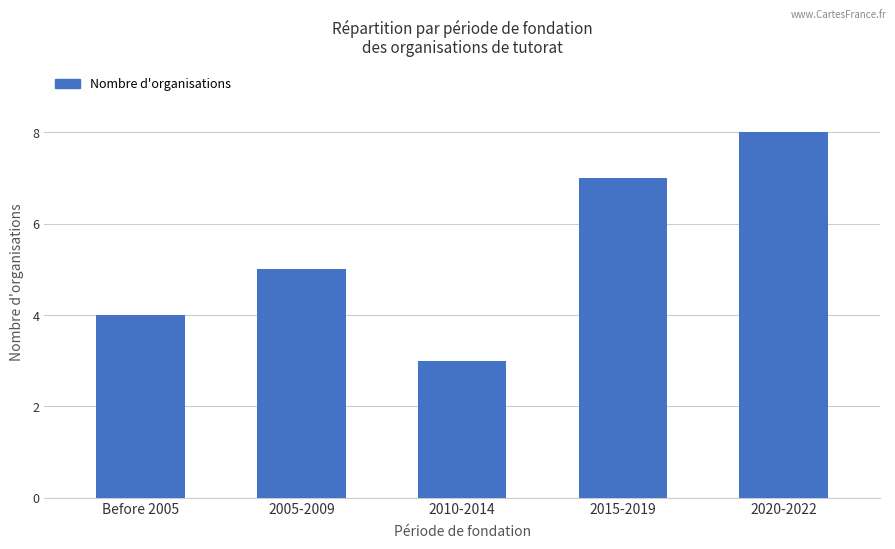

What value does the data have at 2010-2014?

3